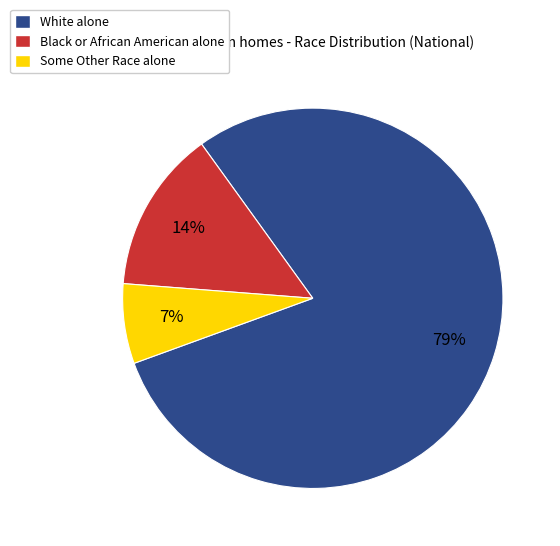

How many slices are in this pie chart?

3